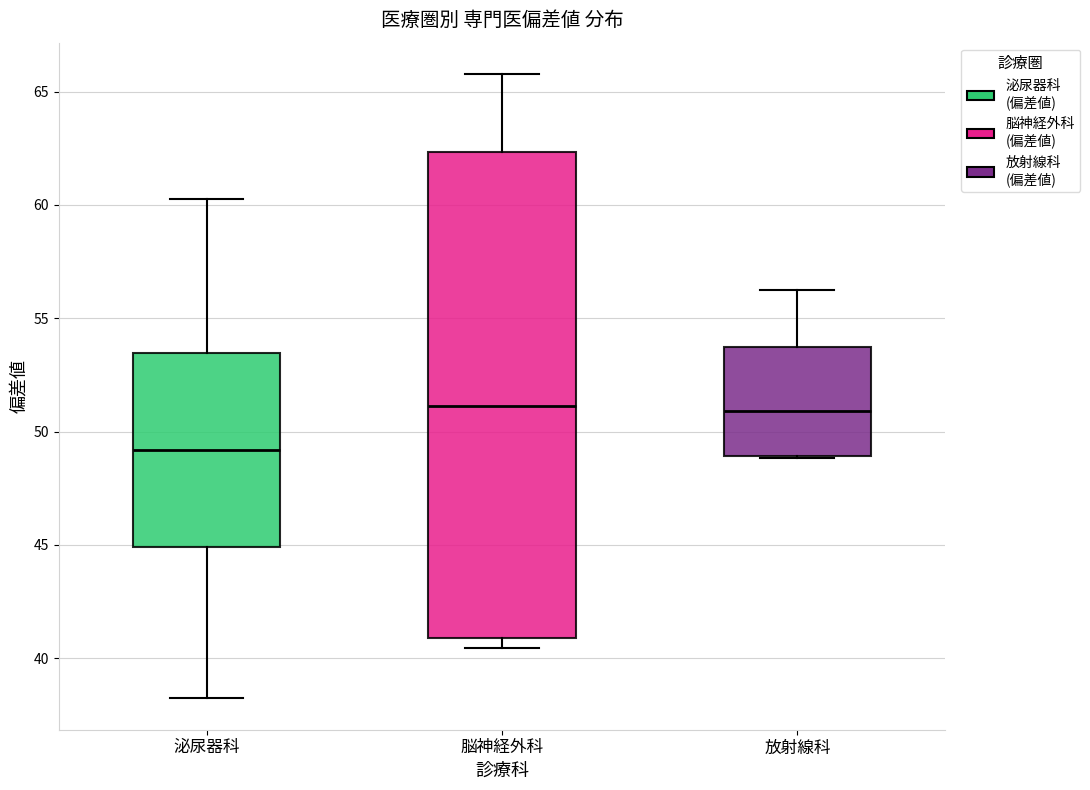

Reading left to right, read every box against the y-axis: the position of its median line, the range the box covers, and the ends of its whiskers. The values are not printed on the chart, so give them approximately, as read against the axis.

泌尿器科: median 49.0, box 45.0 to 53.5, whiskers 38.0 to 60.5
脳神経外科: median 51.0, box 41.0 to 62.5, whiskers 40.5 to 66.0
放射線科: median 51.0, box 49.0 to 53.5, whiskers 49.0 to 56.0